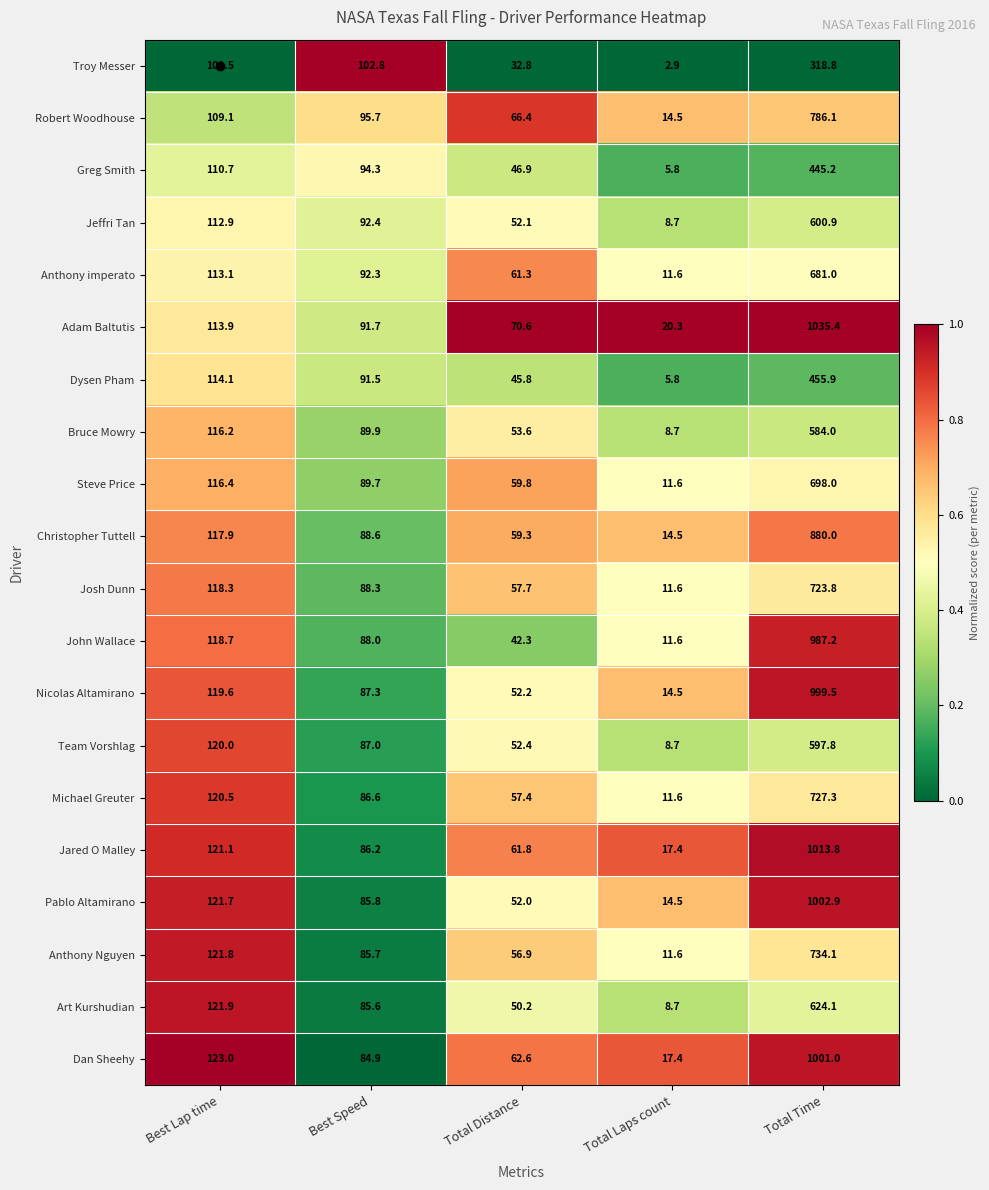

What is the difference between the Anthony imperato values at Best Speed and Total Time?

588.7